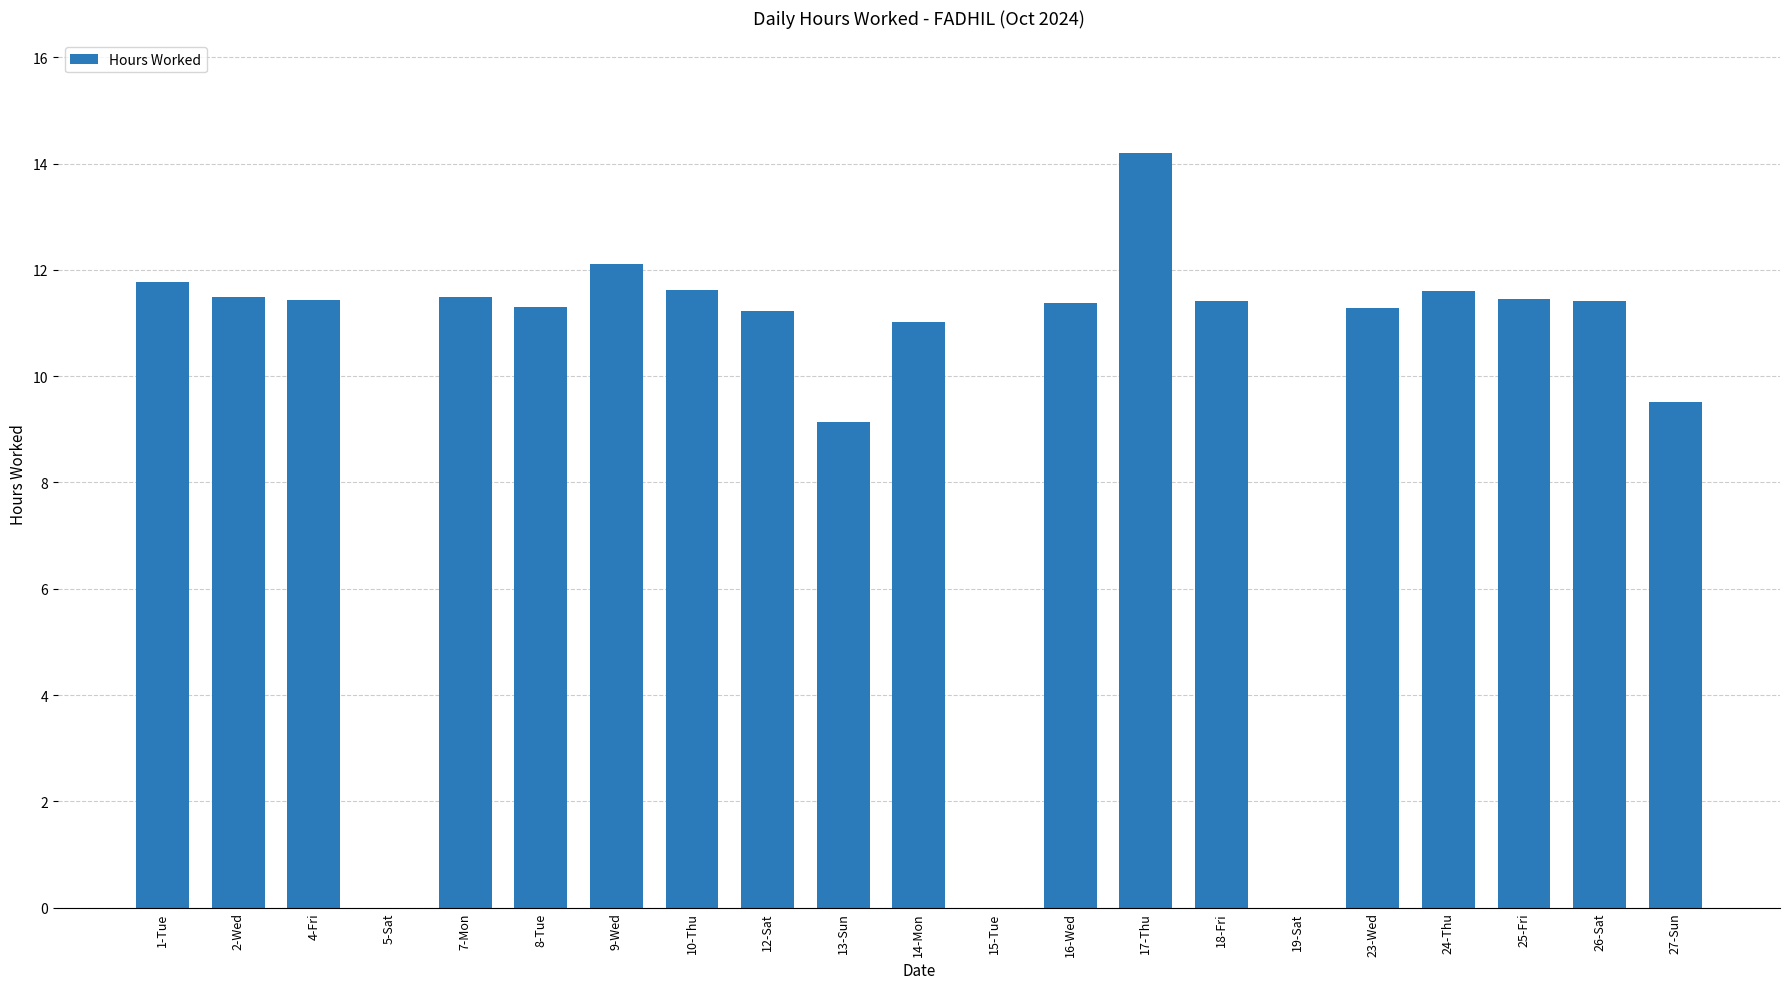

Are the bars horizontal?

No